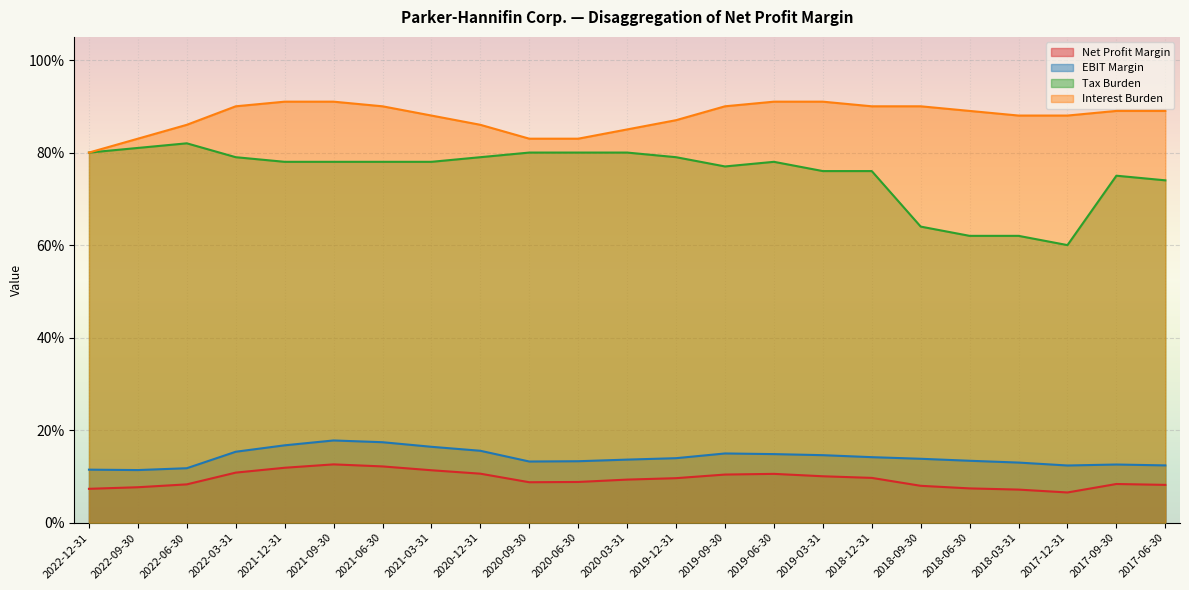

In Net Profit Margin, how many points are higher than both neighbors (excluding endpoints)?

3